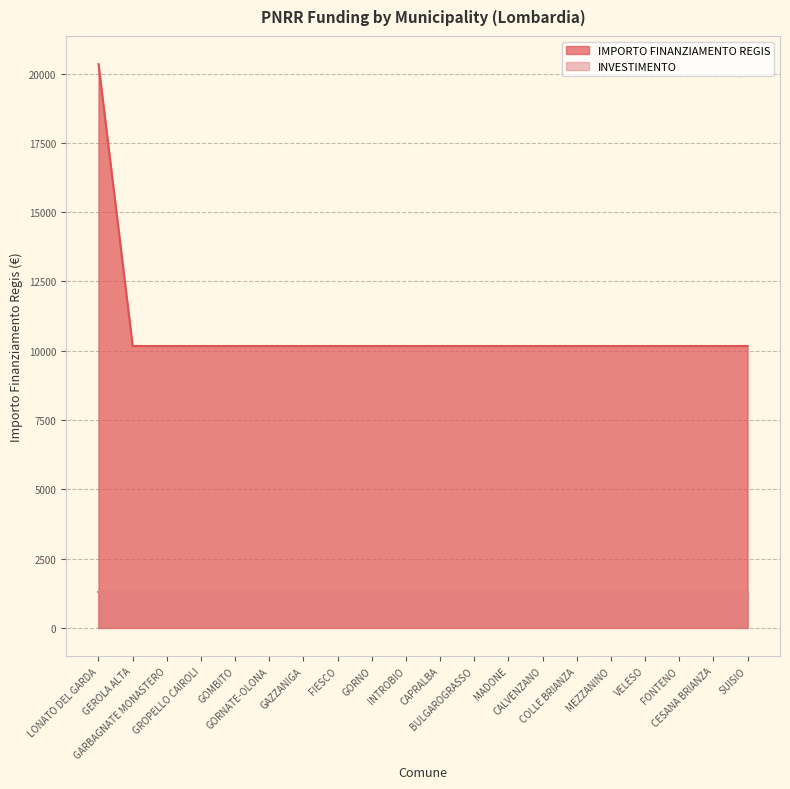

Which category has the lowest value across all series?

GEROLA ALTA